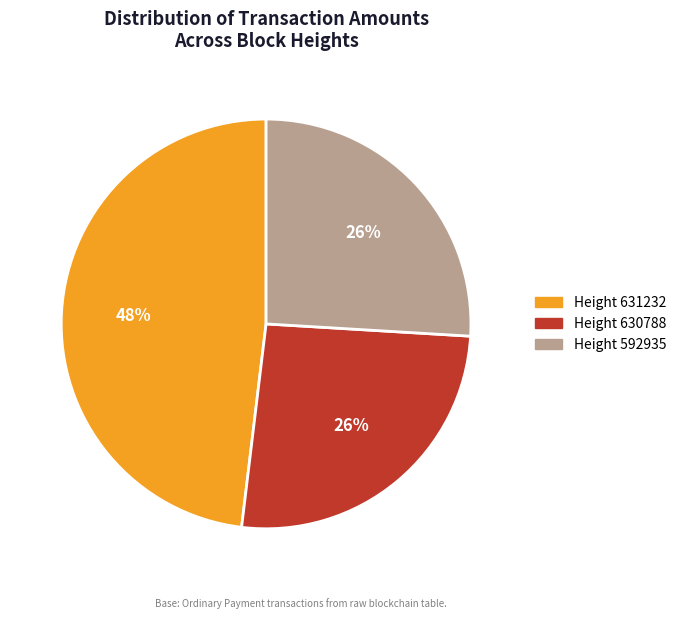

To the nearest percent, what is the average slice percentage?

33%